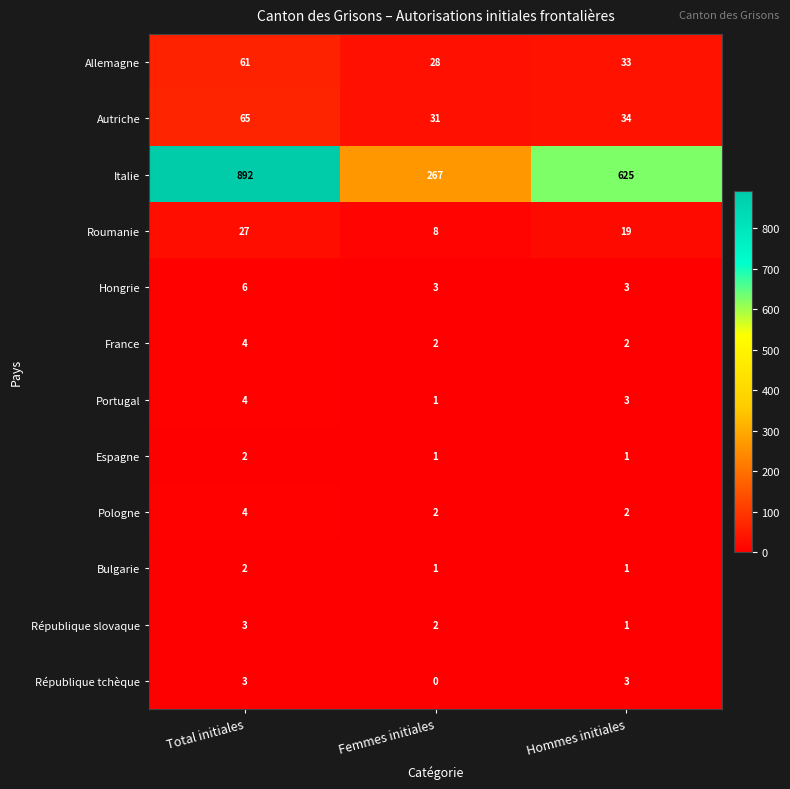

Count the number of data series in this chart.

12